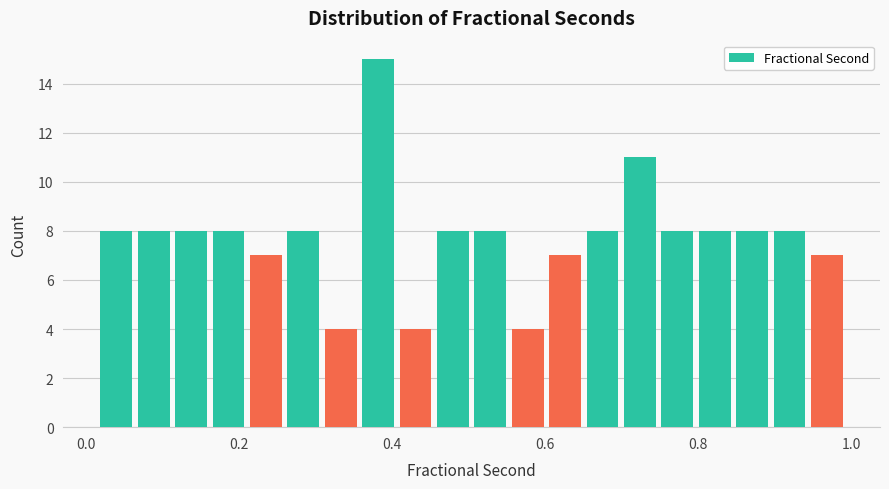

Around what value on the x-axis is the tallest bar? Give the approximate position of its centre, as read against the axis.

0.38